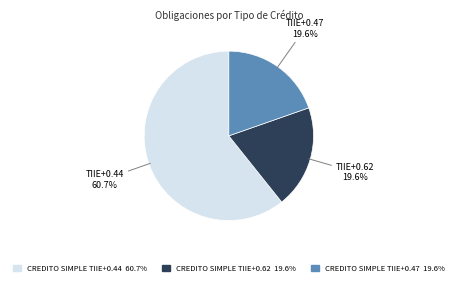

To the nearest percent, what percentage of the pie is CREDITO SIMPLE TIIE+0.47?

20%